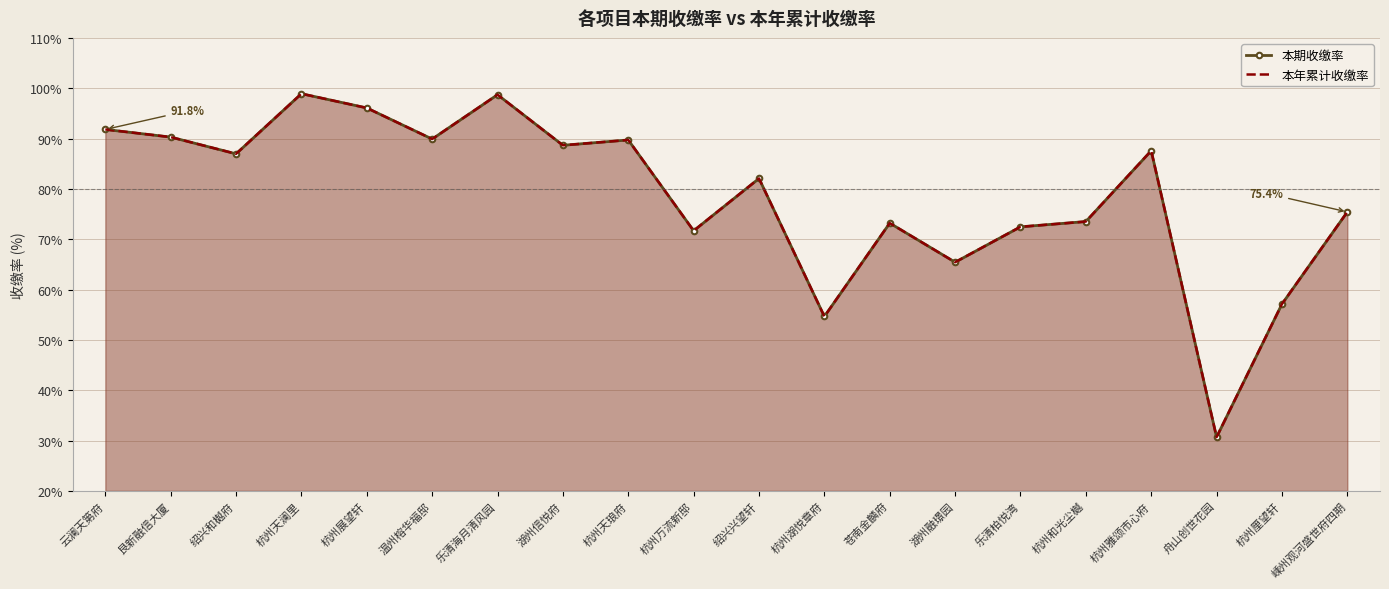

At how many categories does at least one series exceed 44?

19